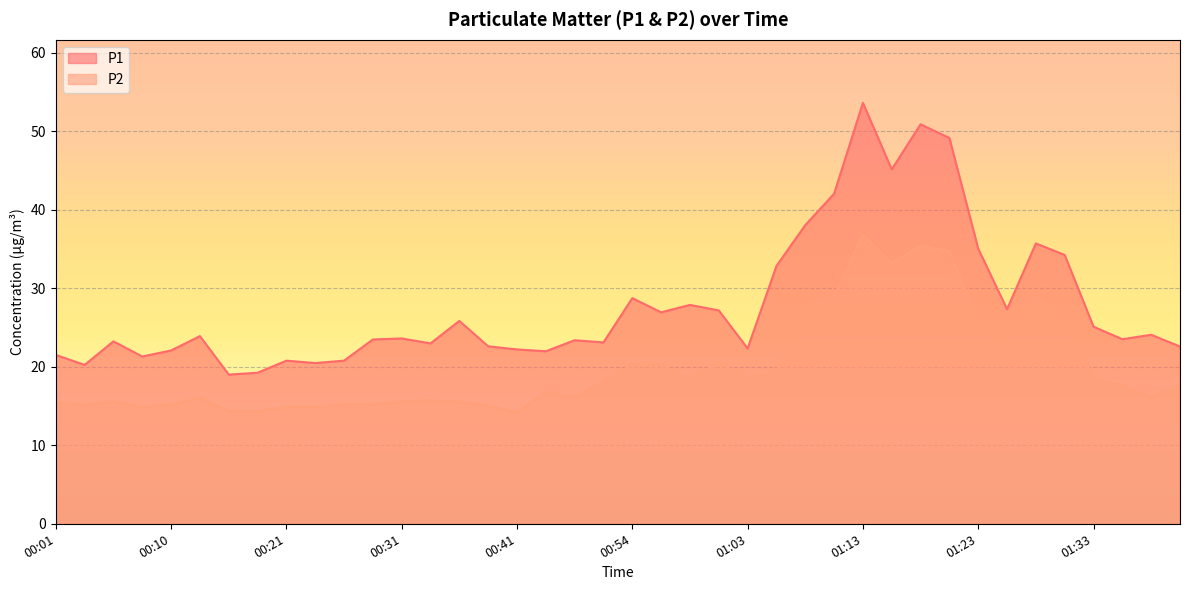

At which category is the sum across all series the highest?

01:13